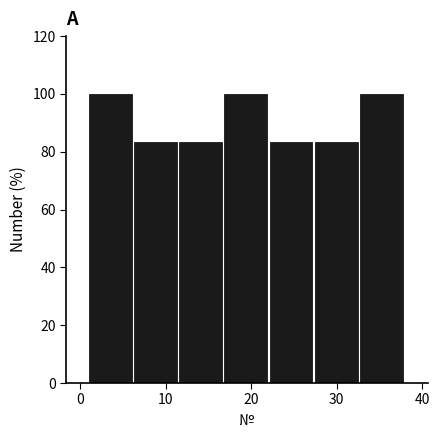

What is the height of the bar covering 6 to 12 on the x-axis? Neither the bar edges nor the heights are printed on the chart, so give them approximately, as read against the axes.

84